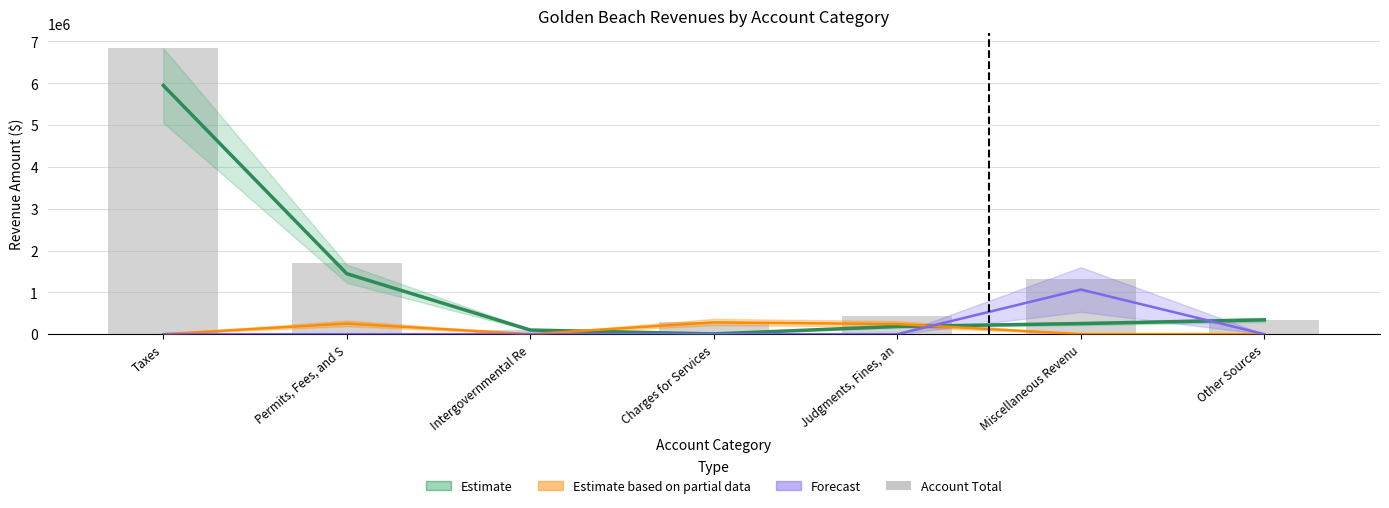

Reading left to right, extract all data points from this chart.

6851934	1698106	101352	287931	424881	1321915	342083